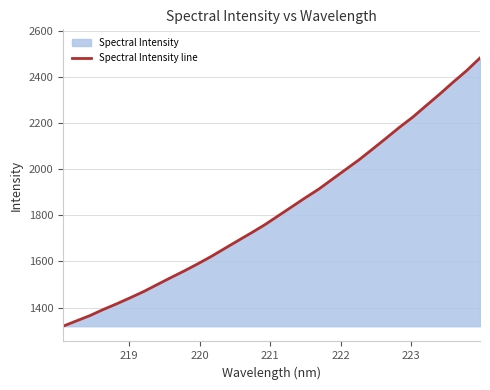

What is the difference between the maximum and minimum values?

1162.1